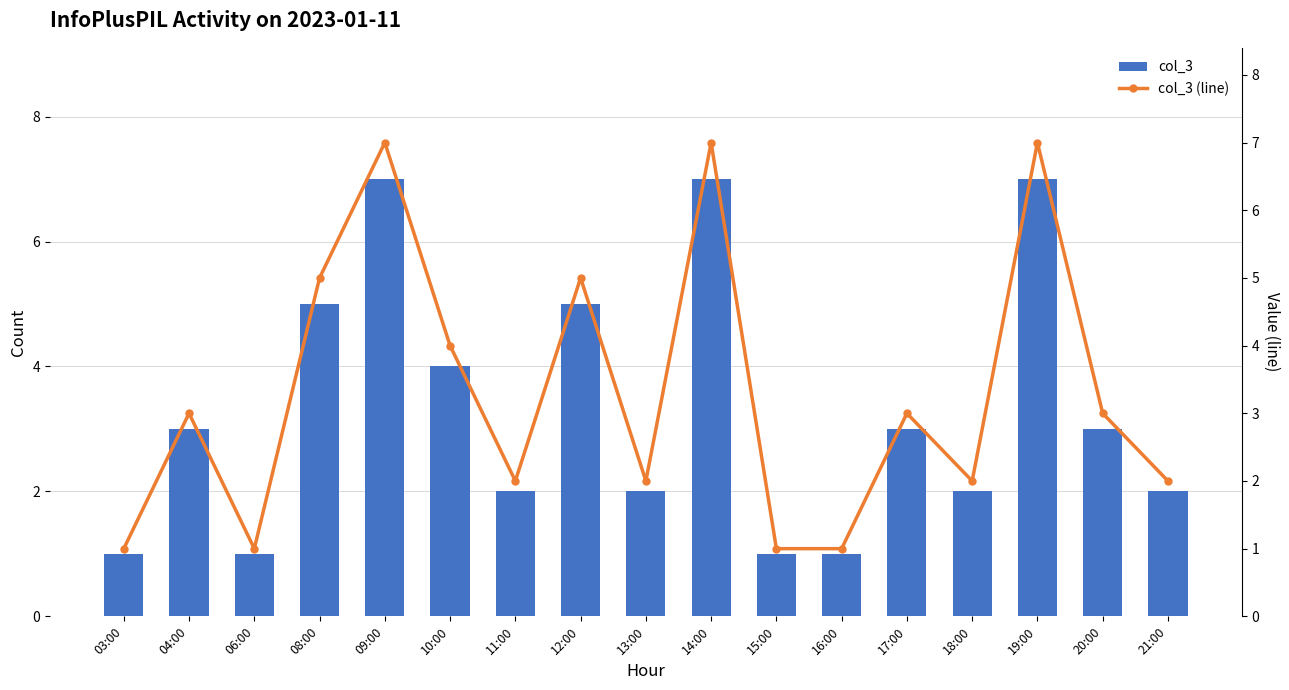

What is the sum of the col_3 values at 13:00 and 11:00?

4